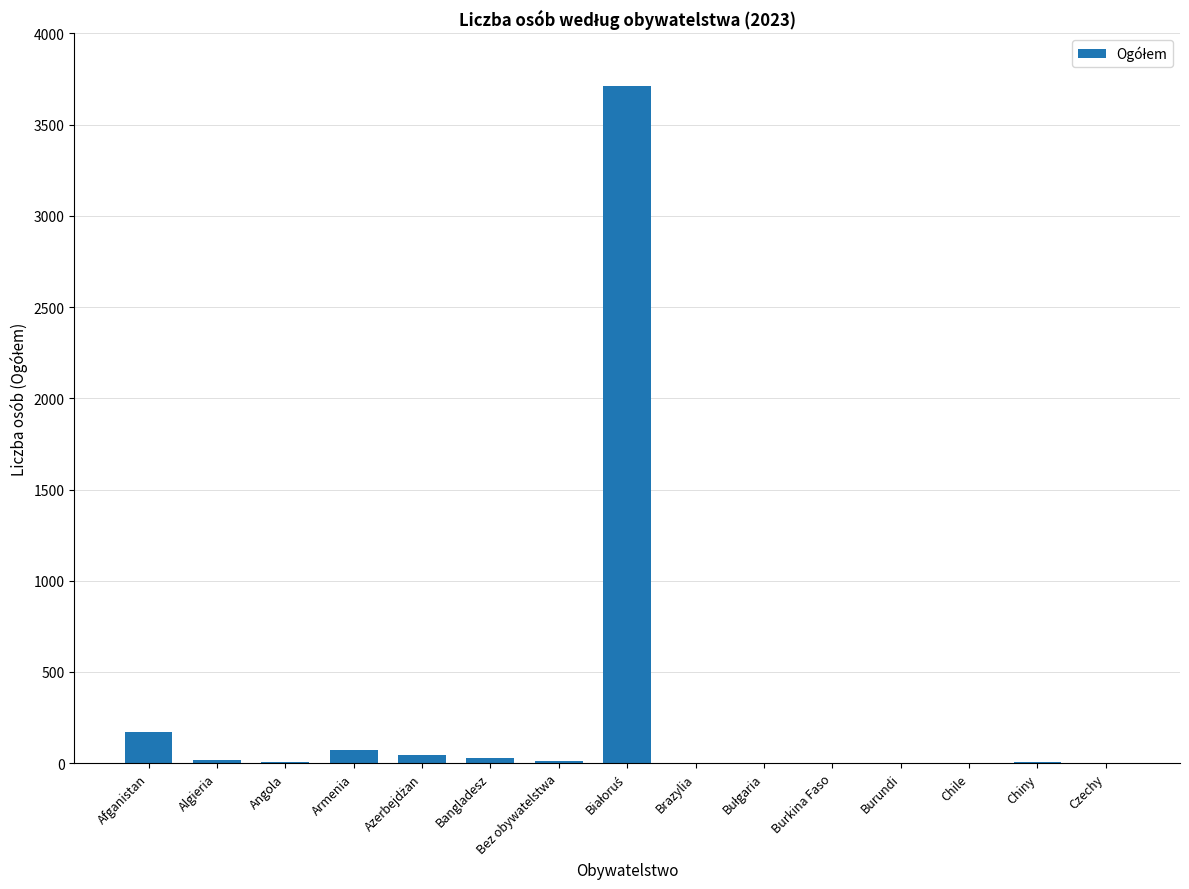

What is the change in value from Angola to Burkina Faso?

-4